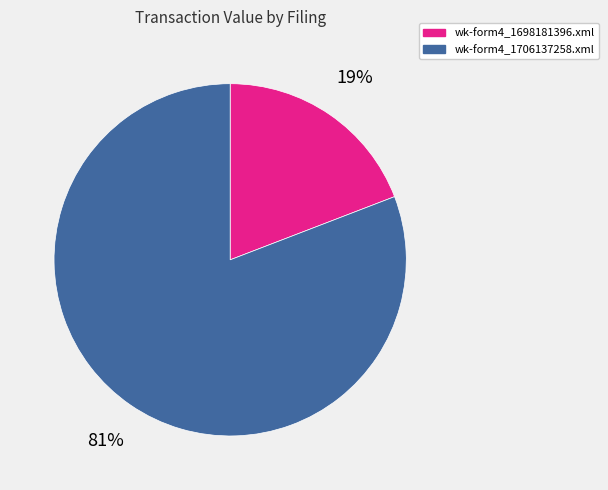

The wk-form4_1698181396.xml slice represents 31% of the pie. True or false?

False